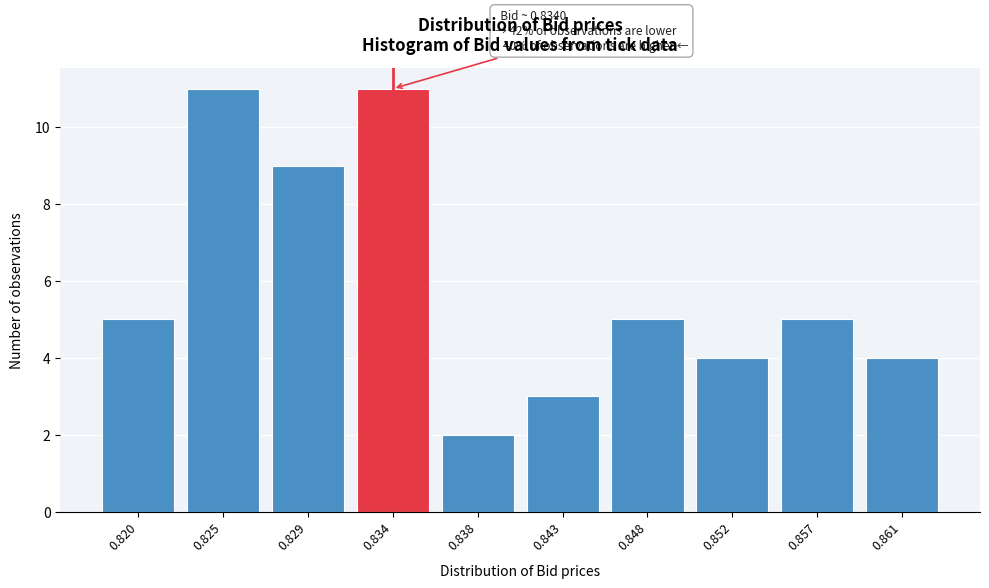

Reading left to right, what are all the values shown in this chart?

0.820=5	0.825=11	0.829=9	0.834=11	0.838=2	0.843=3	0.848=5	0.852=4	0.857=5	0.861=4